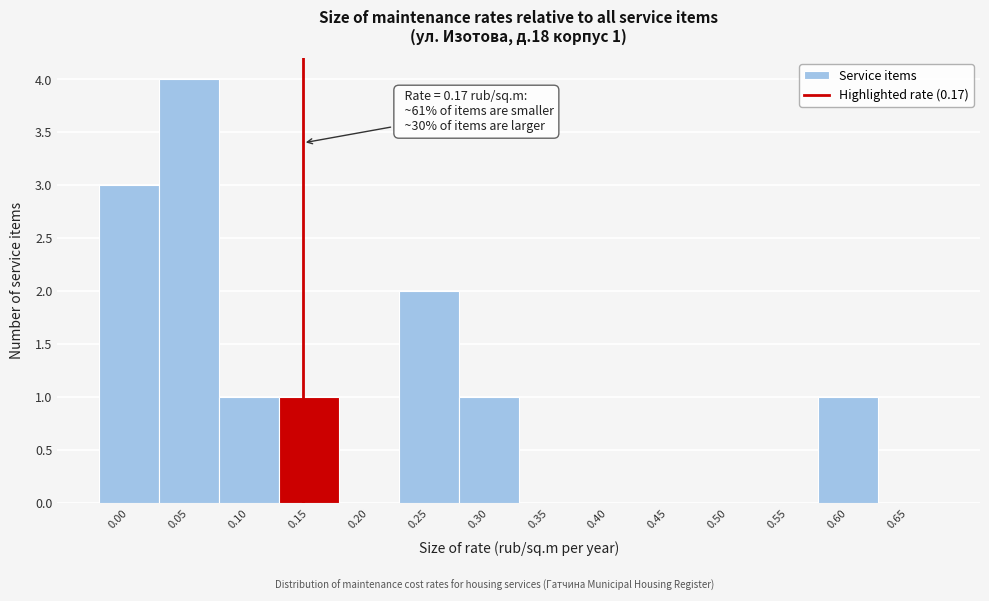

Reading right to left, extract all data points from this chart.

0.65=0	0.60=1	0.55=0	0.50=0	0.45=0	0.40=0	0.35=0	0.30=1	0.25=2	0.20=0	0.15=1	0.10=1	0.05=4	0.00=3